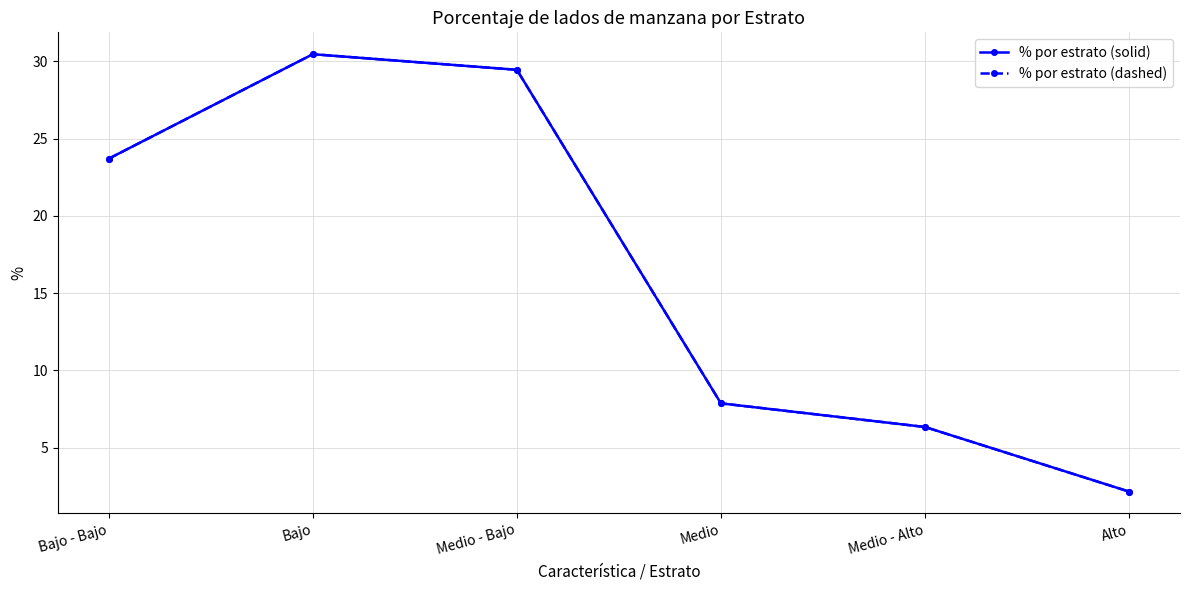

Reading right to left, what are all the values shown in this chart?

% por estrato (solid): Alto=2.2	Medio - Alto=6.3	Medio=7.9	Medio - Bajo=29.5	Bajo=30.5	Bajo - Bajo=23.7
% por estrato (dashed): Alto=2.2	Medio - Alto=6.3	Medio=7.9	Medio - Bajo=29.5	Bajo=30.5	Bajo - Bajo=23.7